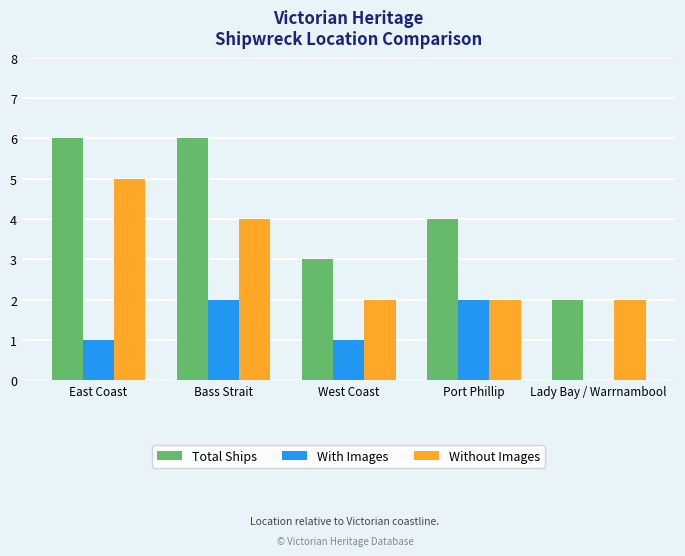

How many values in With Images are above zero?

4